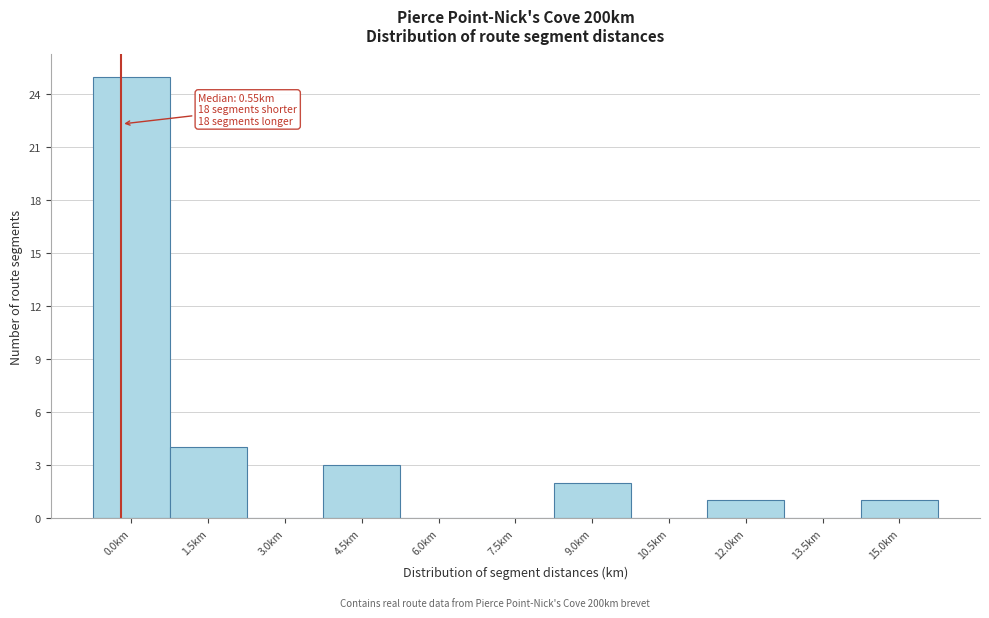

Reading left to right, what are all the values shown in this chart?

0.0km=25	1.5km=4	3.0km=0	4.5km=3	6.0km=0	7.5km=0	9.0km=2	10.5km=0	12.0km=1	13.5km=0	15.0km=1